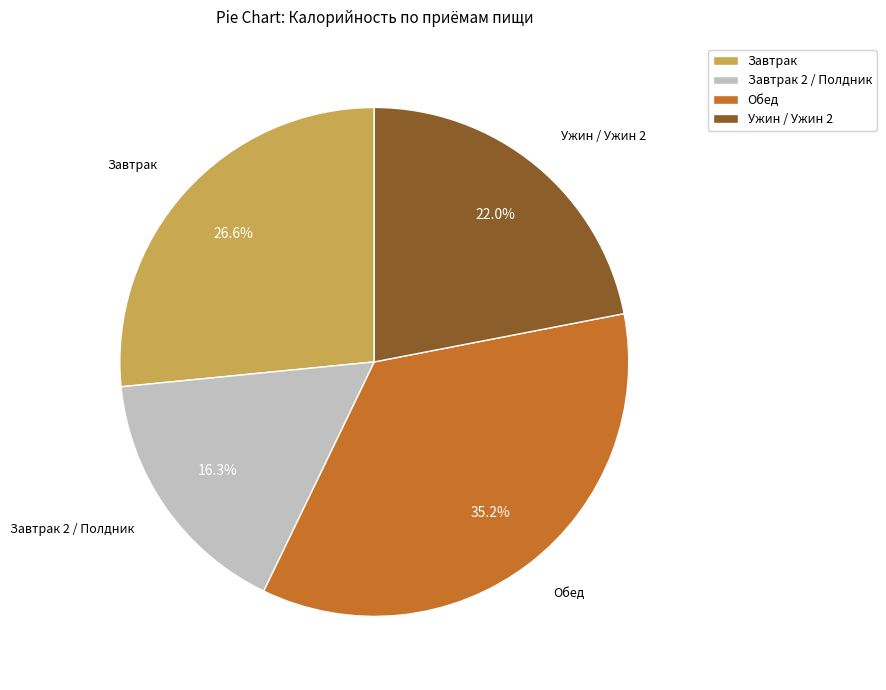

Which has a higher value, Ужин / Ужин 2 or Обед?

Обед